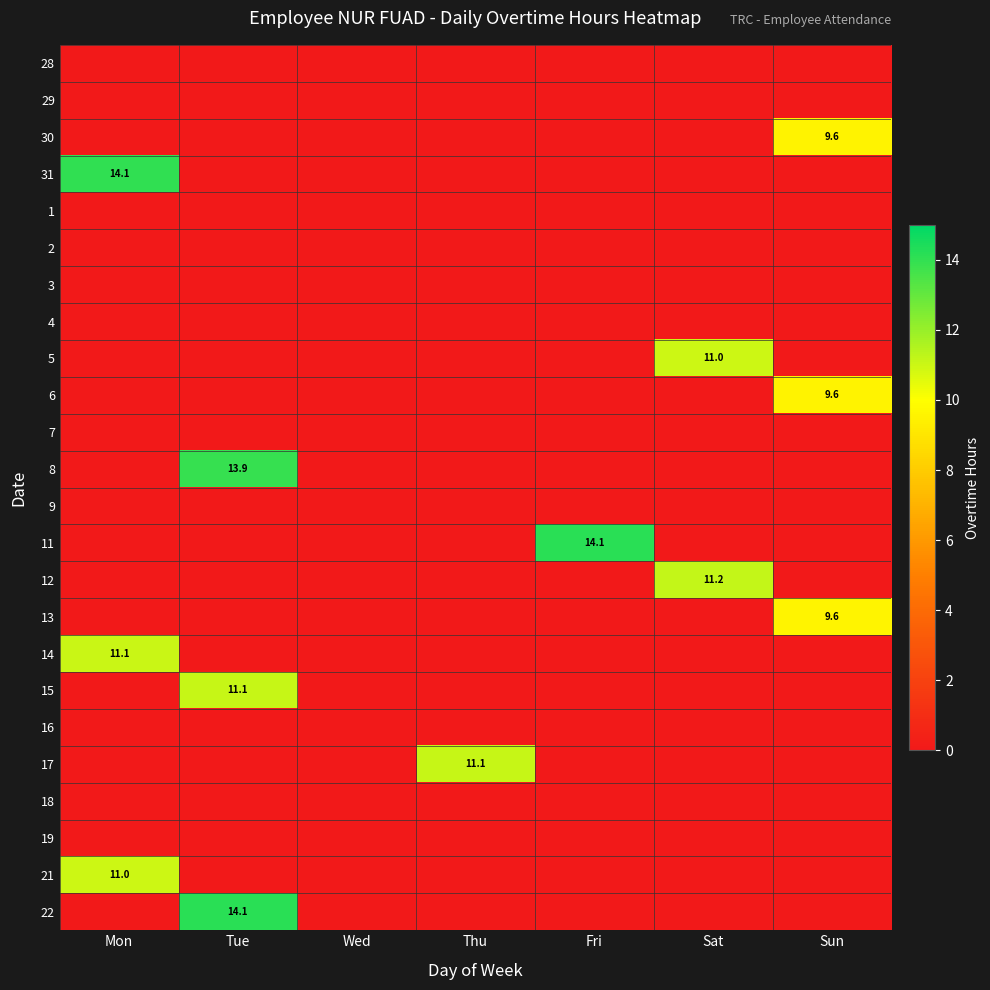

How many values in the 14 series exceed 0?

1